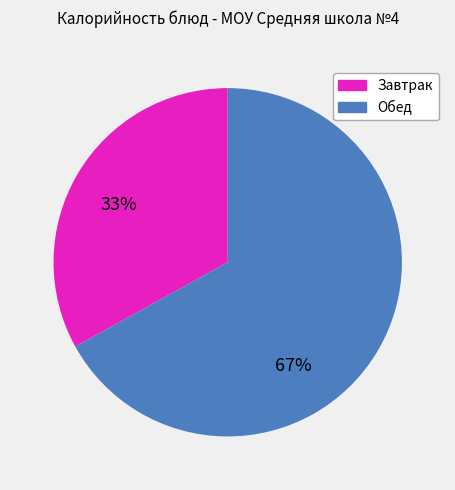

Is there a majority slice in this chart?

Yes